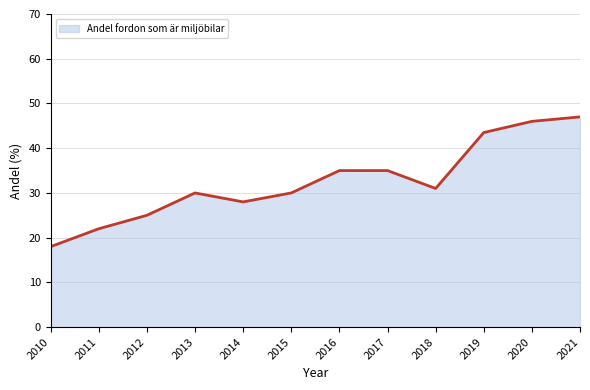

What is the value of the 4th point from the left?

30.0